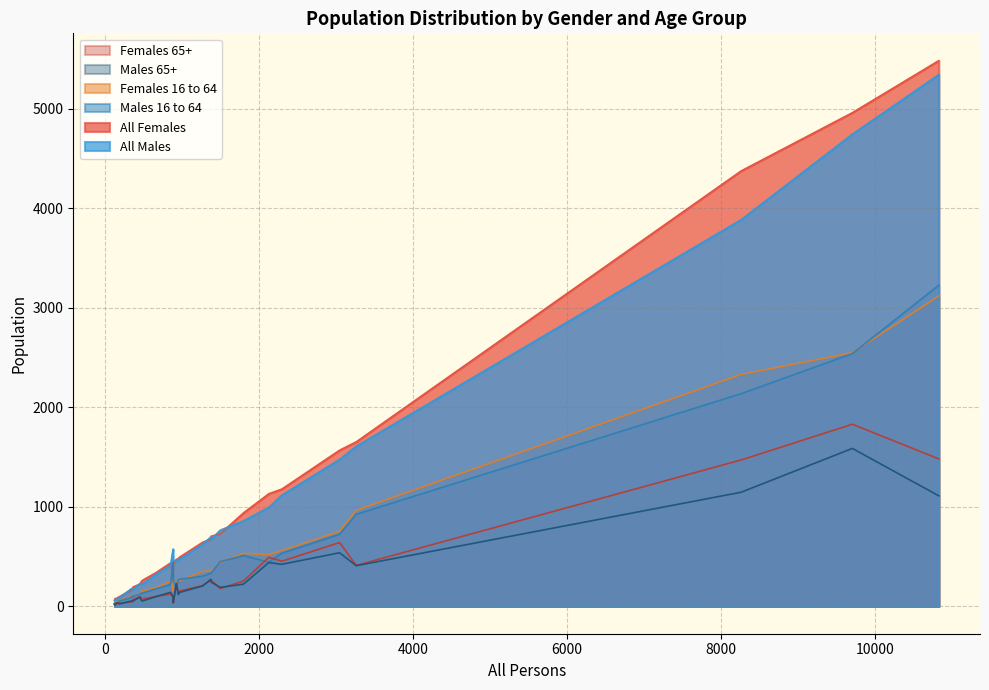

What is the sum of all Males 65+ values?

8160